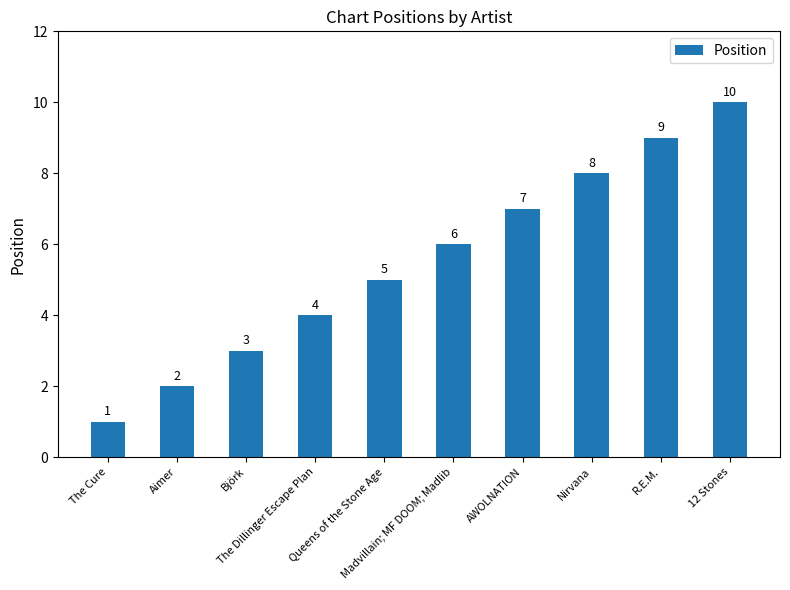

Rank the categories by value from highest to lowest.

12 Stones, R.E.M., Nirvana, AWOLNATION, Madvillain; MF DOOM; Madlib, Queens of the Stone Age, The Dillinger Escape Plan, Björk, Aimer, The Cure